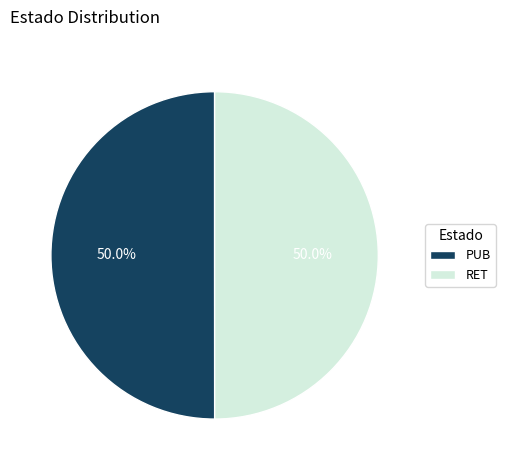

Approximately how many times larger is the value at RET compared to PUB?

1.0